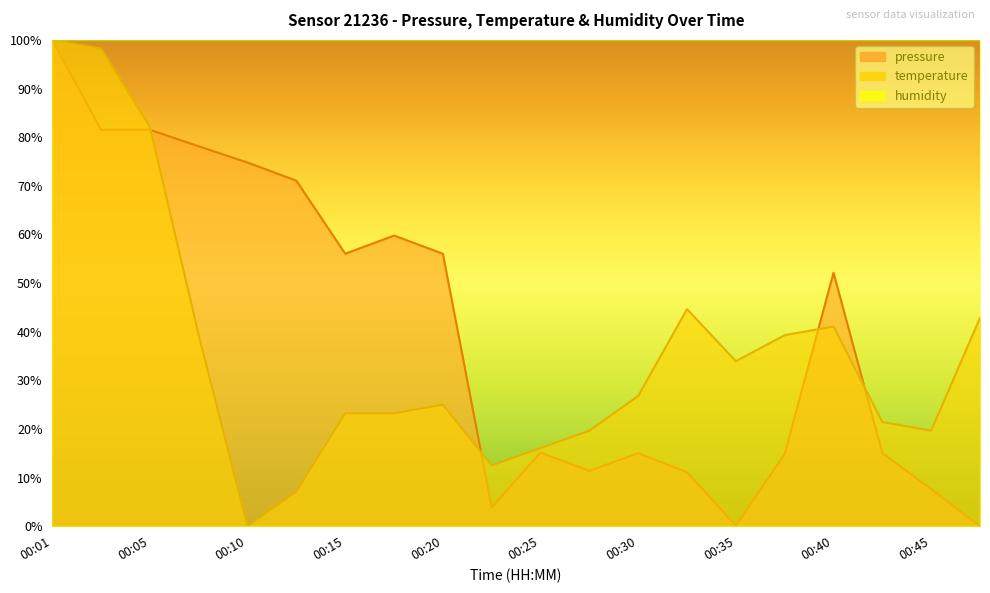

What is the spread (max minus min) of values at 00:37?

24.4